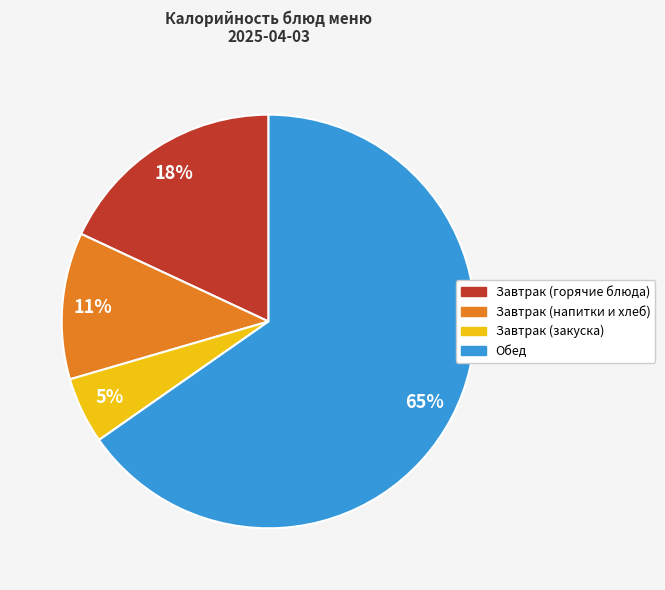

Is there a majority slice in this chart?

Yes